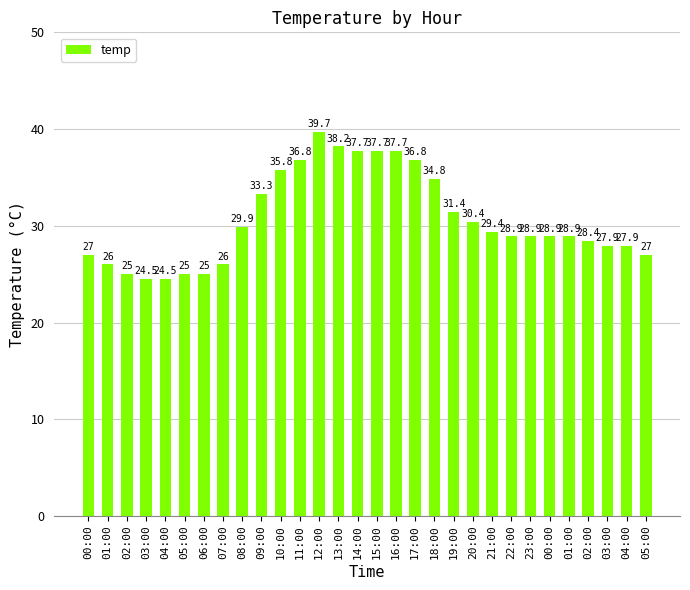

What is the value of the 4th bar from the left?

24.5